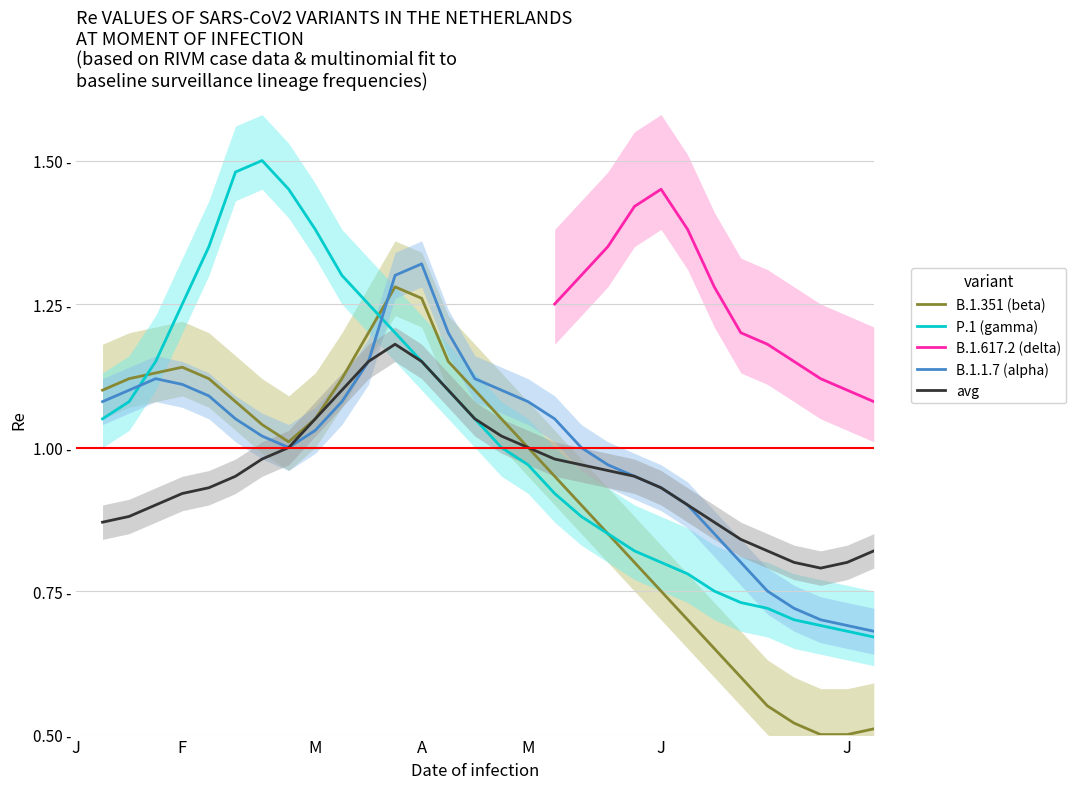

What value does the avg series have at 24?

0.9